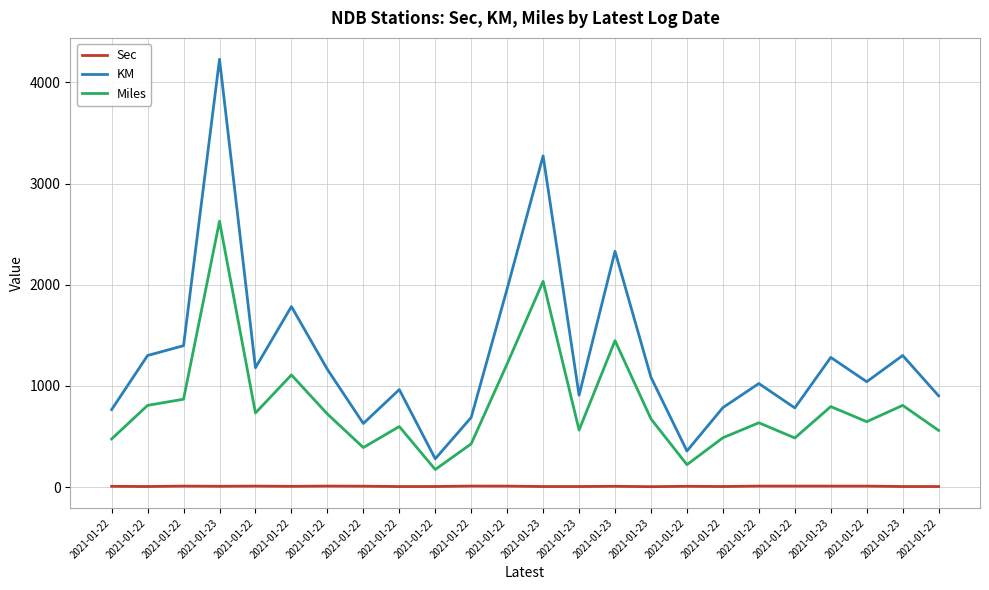

At which category is the sum across all series the highest?

2021-01-23